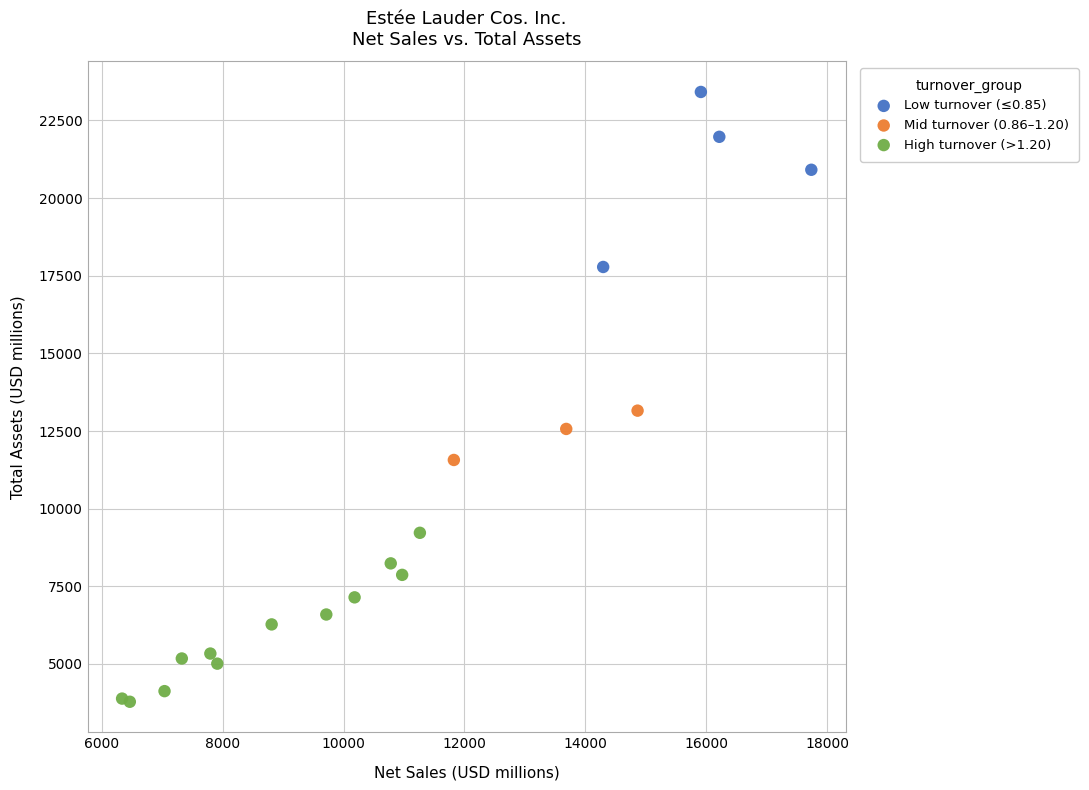

Which series reaches the minimum Y coordinate?

High turnover (>1.20)